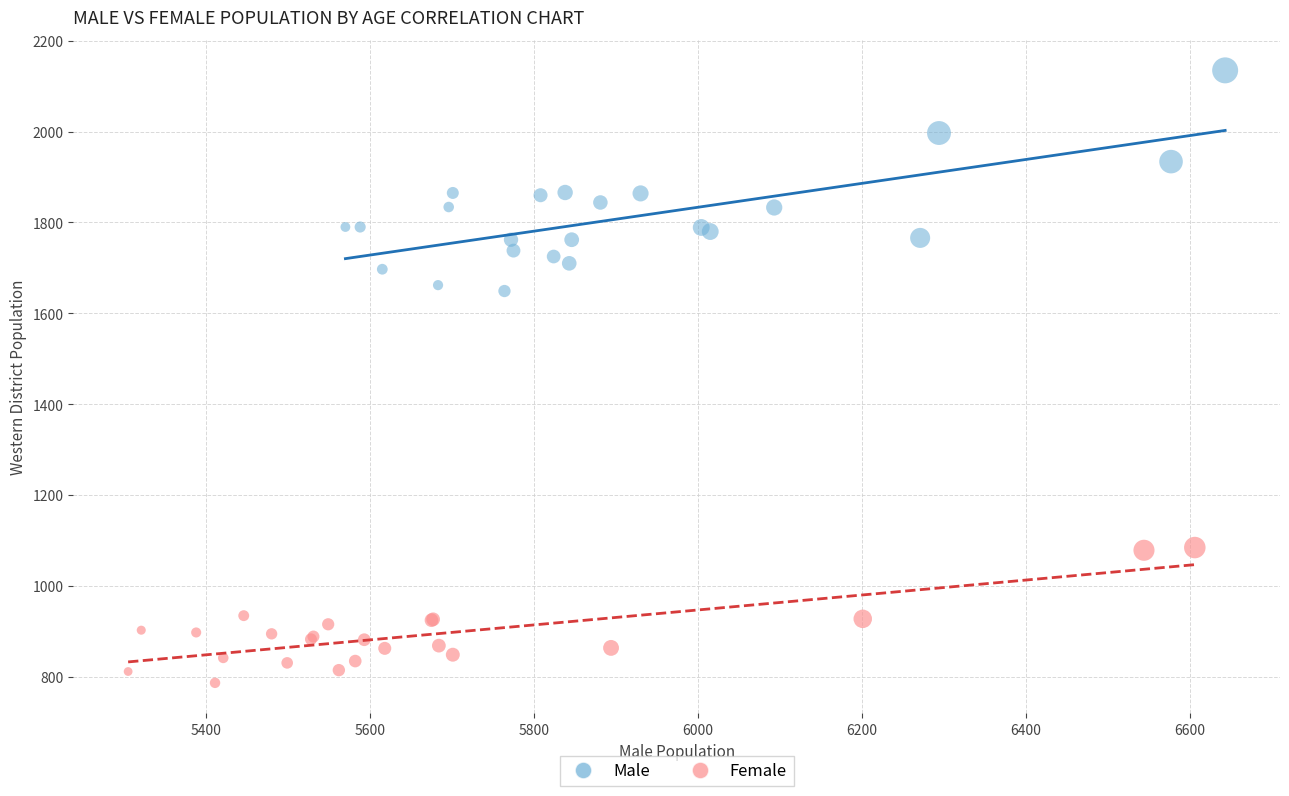

Which series contains the highest Y value?

Male